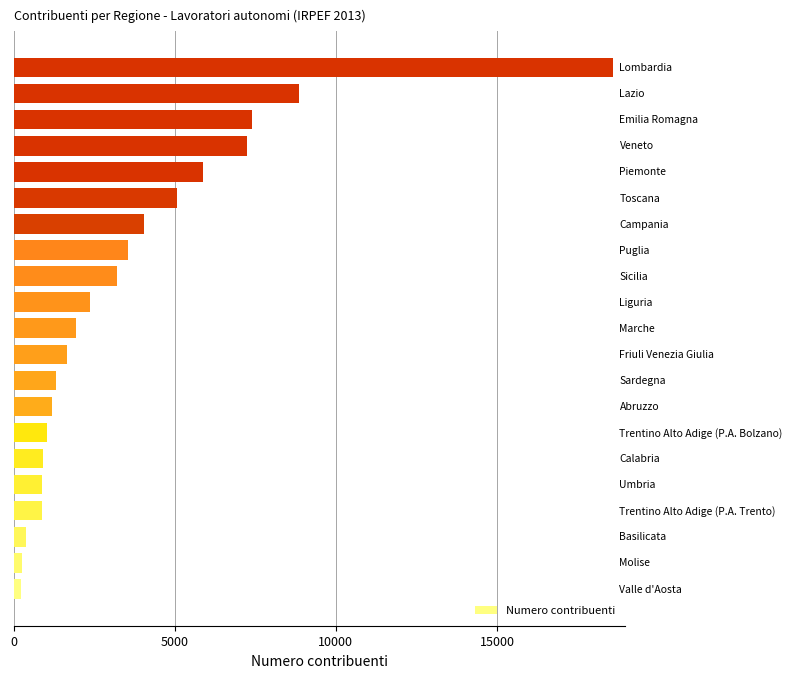

What is the sum of all values?

76966